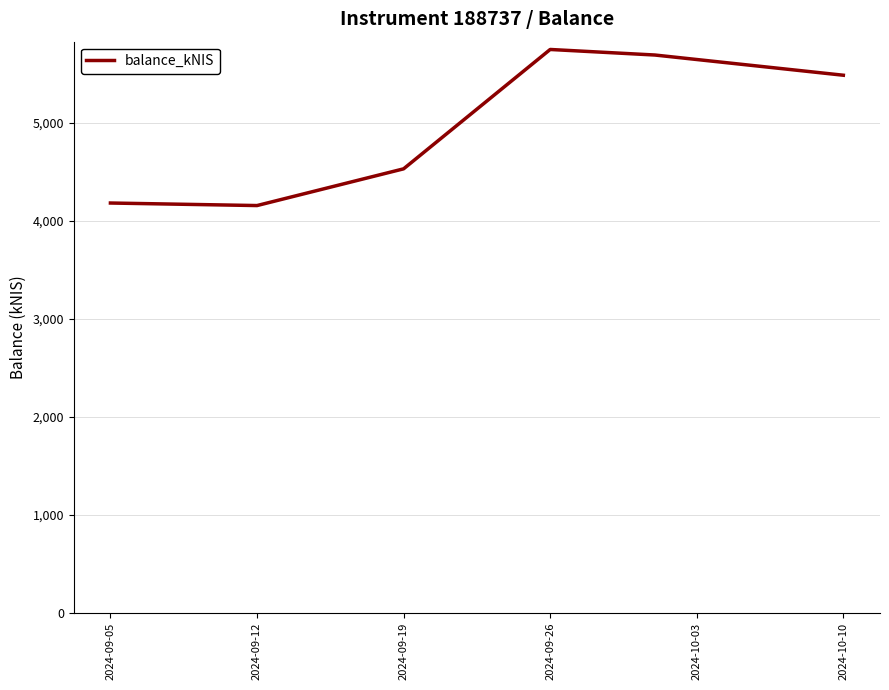

What is the minimum value shown in the chart?

4154.8